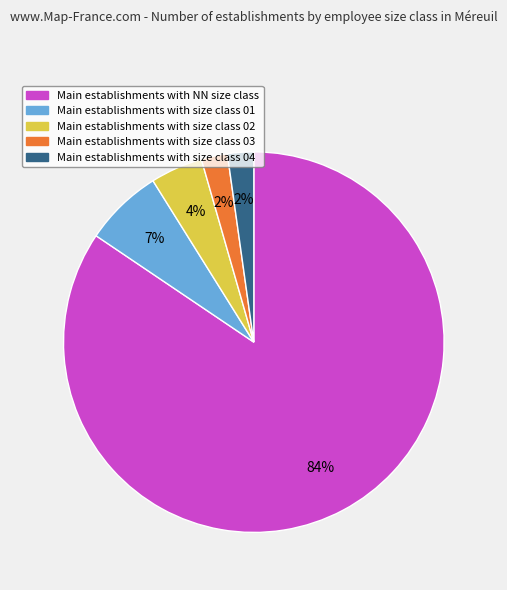

Is there any slice that represents more than half of the pie?

Yes